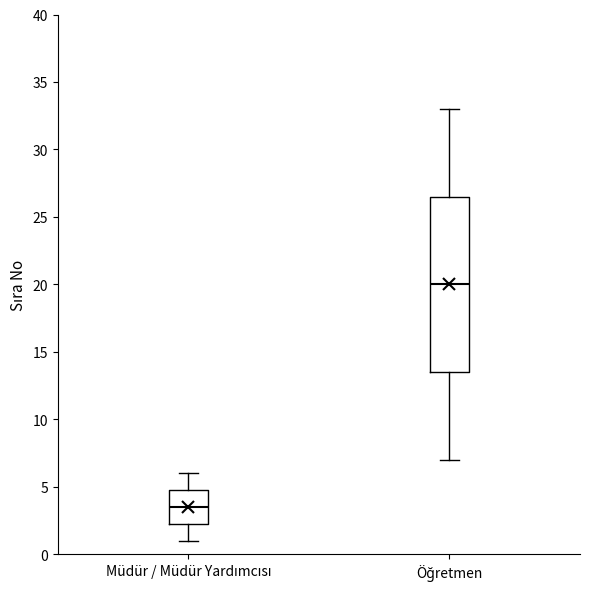

Reading left to right, transcribe this box plot: for each box, give where its median line is, the range the box spans, and where its two whiskers end, as read against the y-axis. The values are not printed on the chart, so give them approximately, as read against the axis.

Müdür / Müdür Yardımcısı: median 3.5, box 2.5 to 5.0, whiskers 1.0 to 6.0
Öğretmen: median 20.0, box 13.5 to 26.5, whiskers 7.0 to 33.0